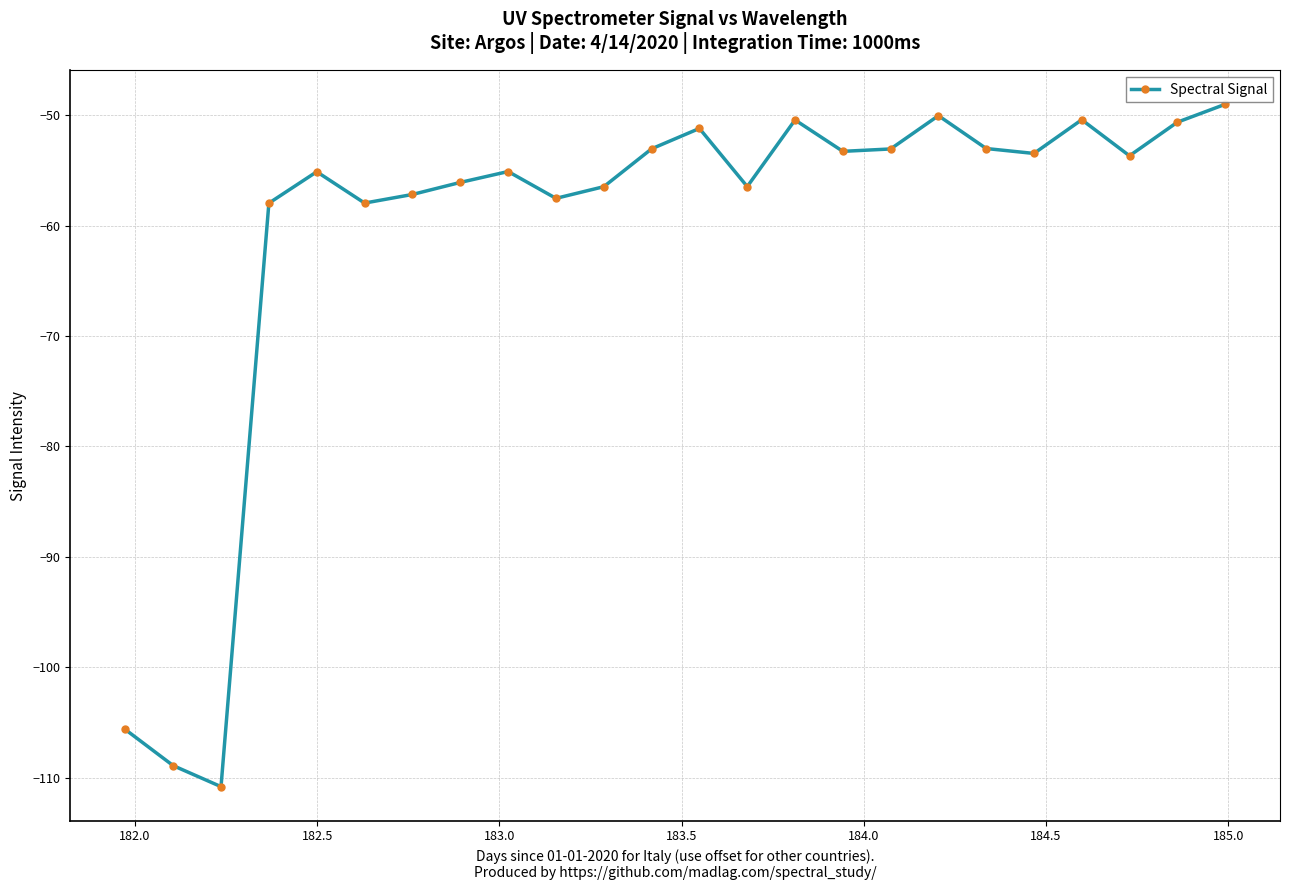

What is the difference between the second highest and minimum values?

60.8